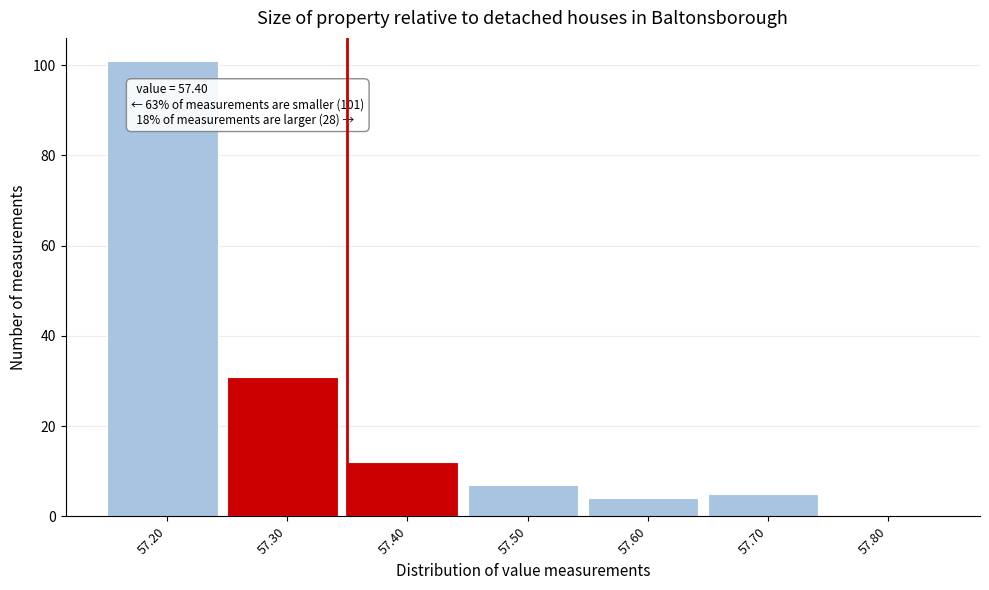

Reading left to right, extract all data points from this chart.

57.20=101	57.30=31	57.40=12	57.50=7	57.60=4	57.70=5	57.80=0